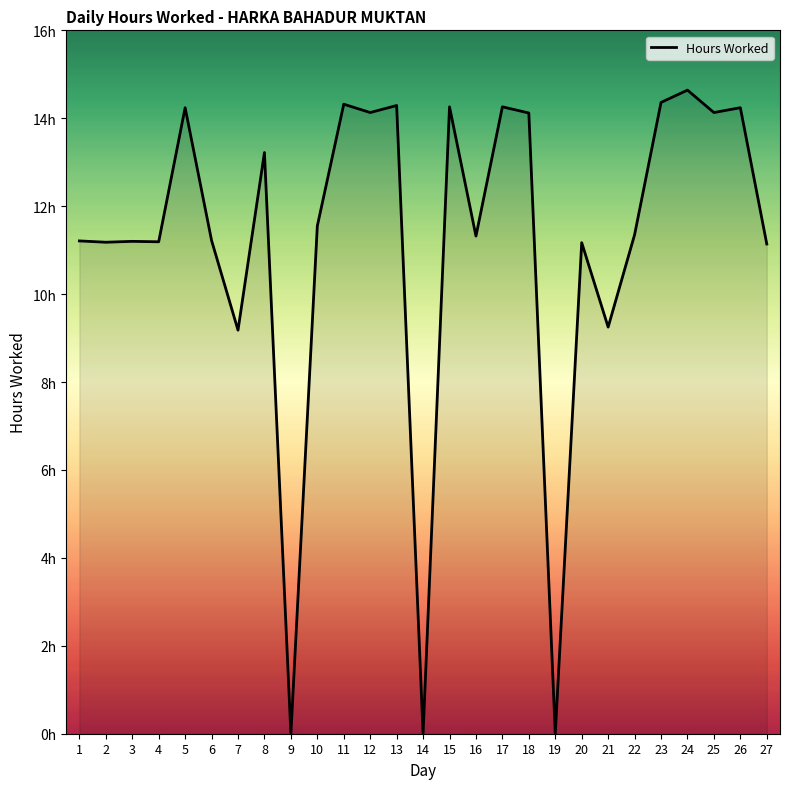

What is the maximum value shown in the chart?

14.6